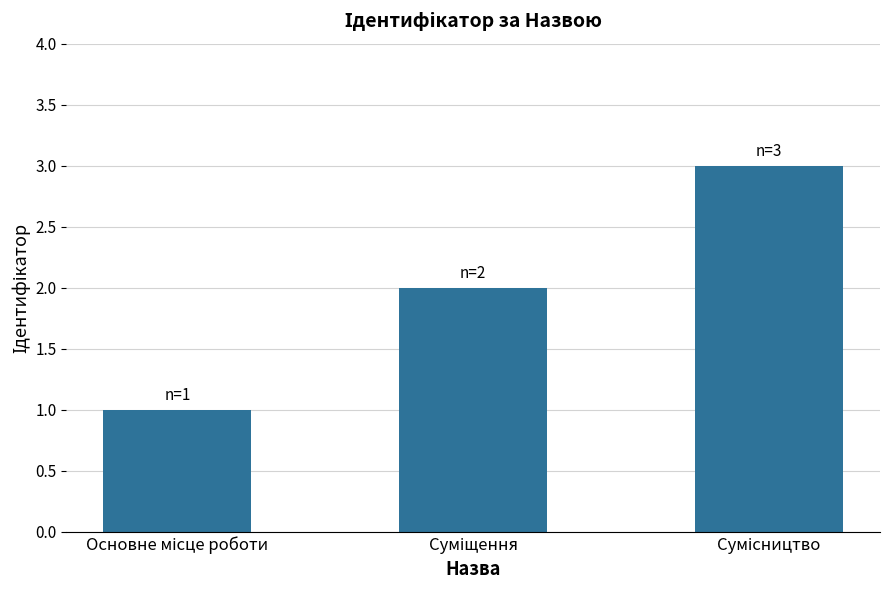

What is the greatest value displayed?

3